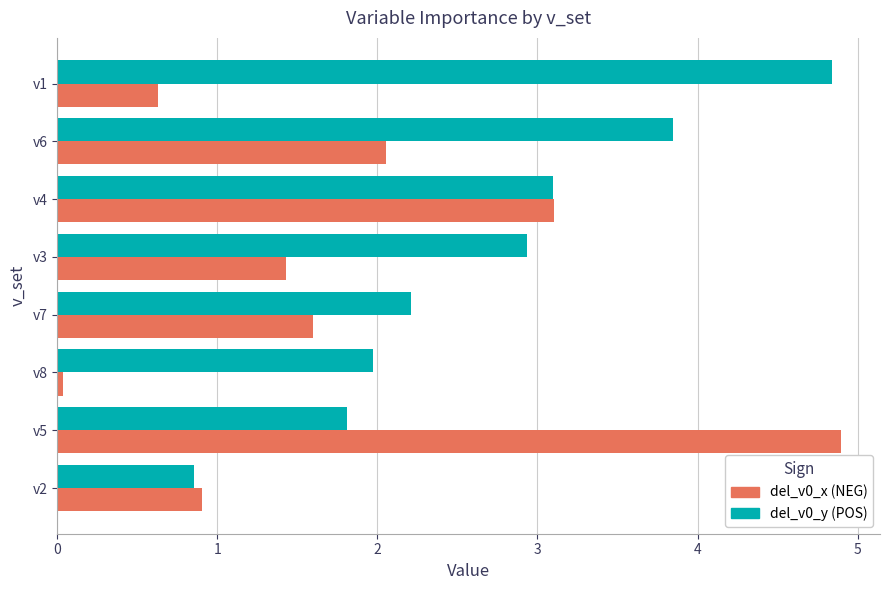

What is the spread (max minus min) of values at v6?

1.8